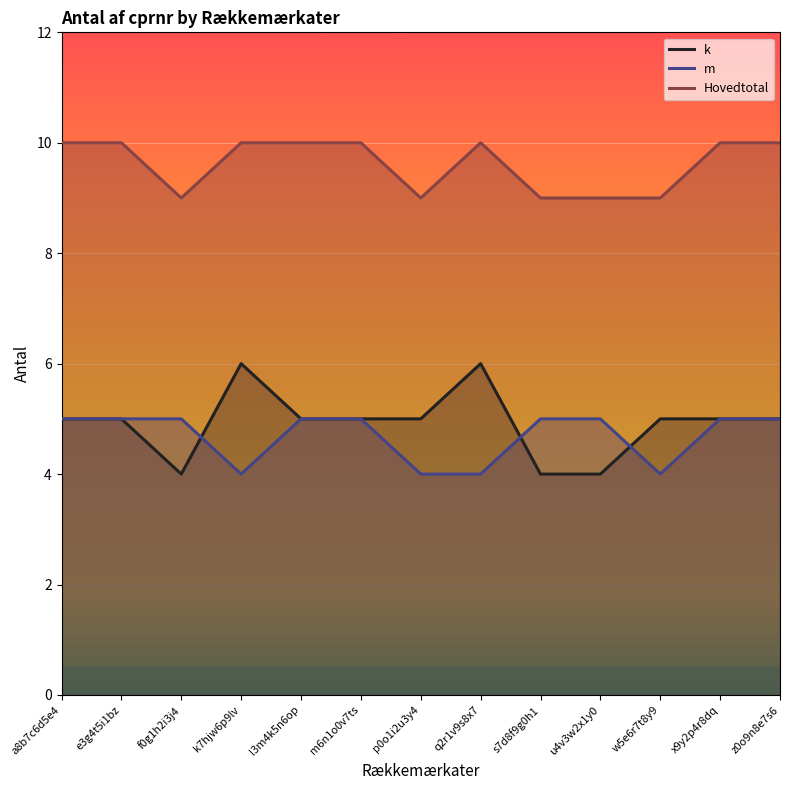

Where is the first local minimum for m?

k7hjw6p9lv